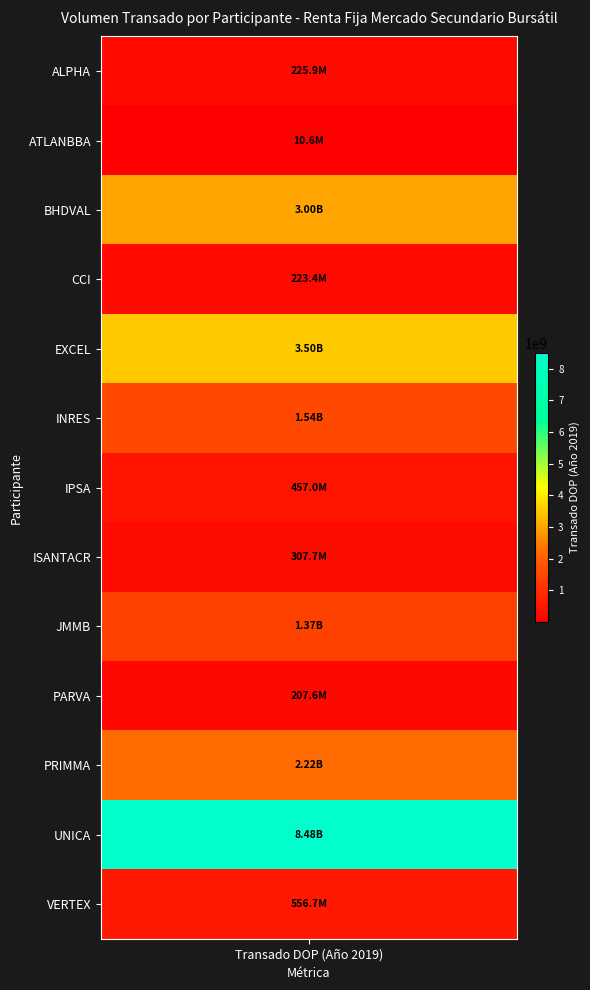

Reading left to right, transcribe all the data shown in this chart.

ALPHA=225899988.0	ATLANBBA=10564958.4	BHDVAL=2999559491.8	CCI=223353019.6	EXCEL=3504808826.8	INRES=1539905248.6	IPSA=456987425.8	ISANTACR=307673647.4	JMMB=1367593253.3	PARVA=207585800.4	PRIMMA=2216074097.0	UNICA=8479140232.9	VERTEX=556732264.1